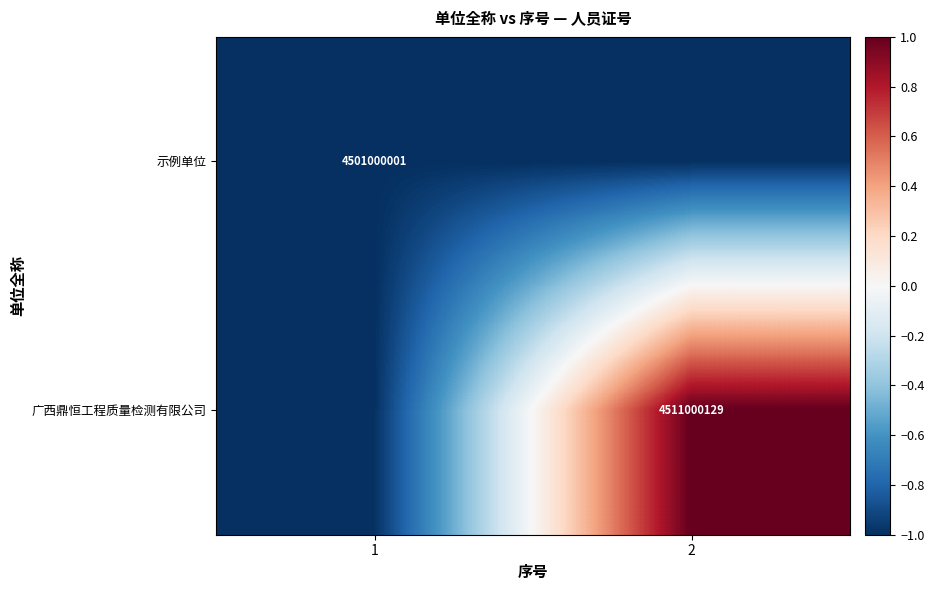

The 广西鼎恒工程质量检测有限公司 series shows 6864967497 at 2. True or false?

False